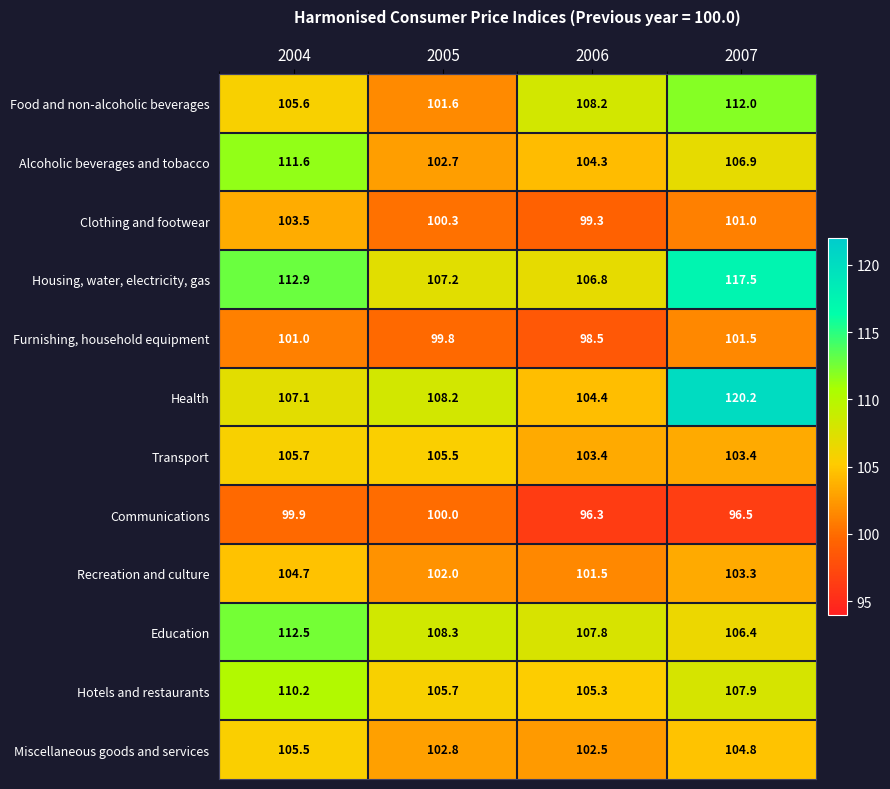

What is the difference between the maximum and minimum values in the Transport series?

2.3